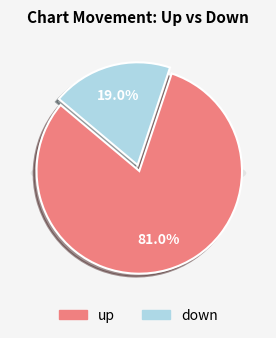

Between down and up, which is larger?

up